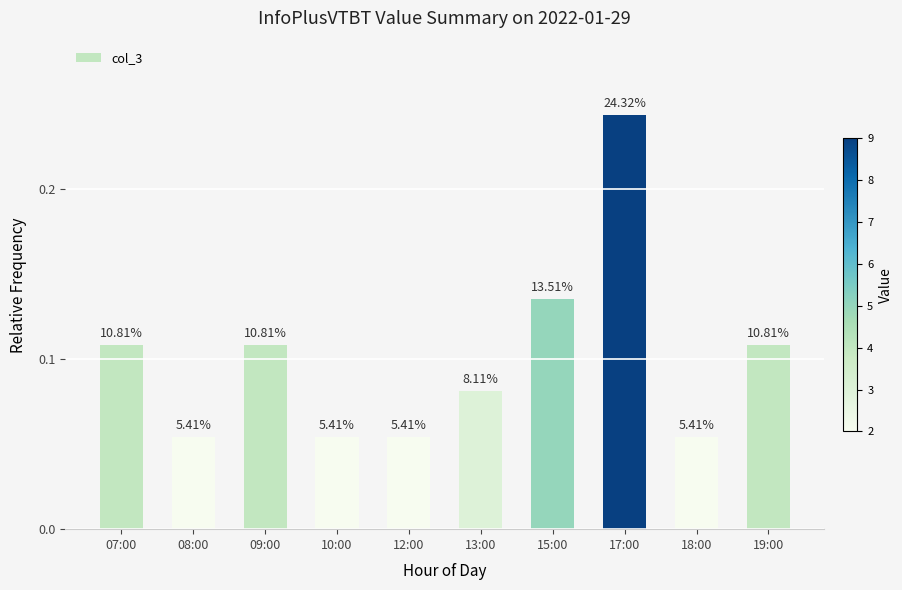

Rank the categories by value from lowest to highest.

08:00, 10:00, 12:00, 18:00, 13:00, 07:00, 09:00, 19:00, 15:00, 17:00